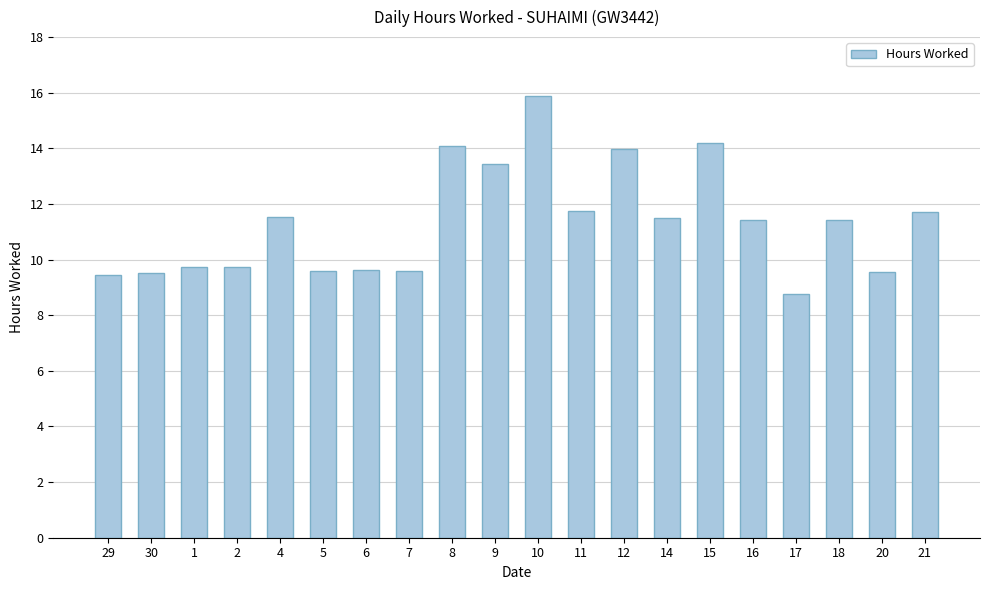

What is the ratio of the value at 9 to the value at 12?

1.0